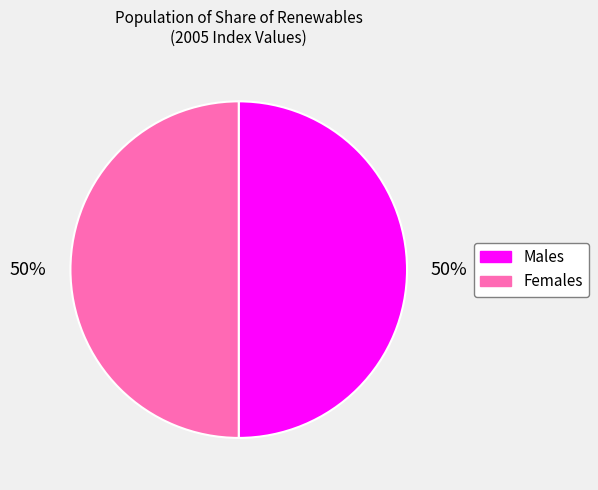

To the nearest percent, what is the average slice percentage?

50%